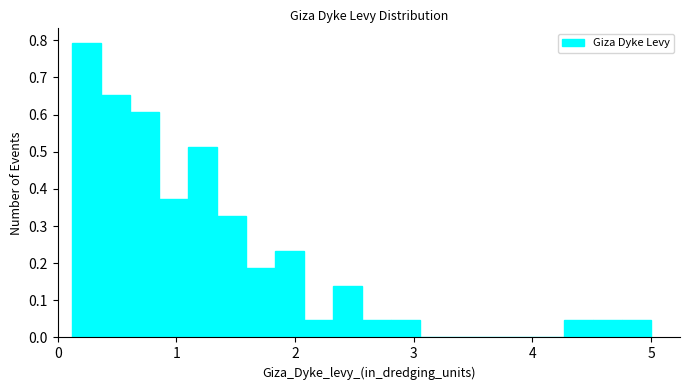

Read against the x-axis, roughly where is the centre of the tallest bar?

0.2